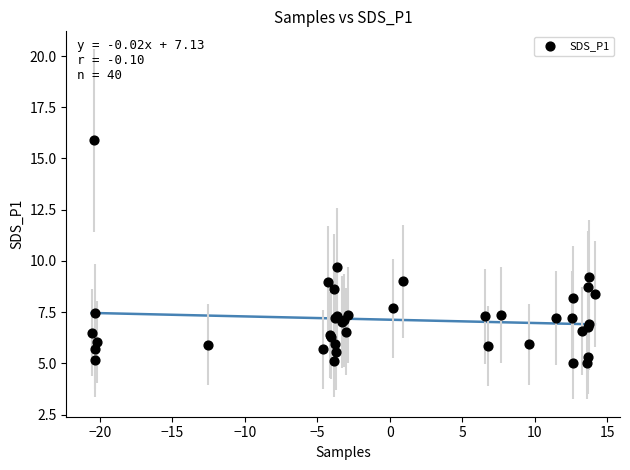

What Y value in the scatter plot is closest to 10?

9.7